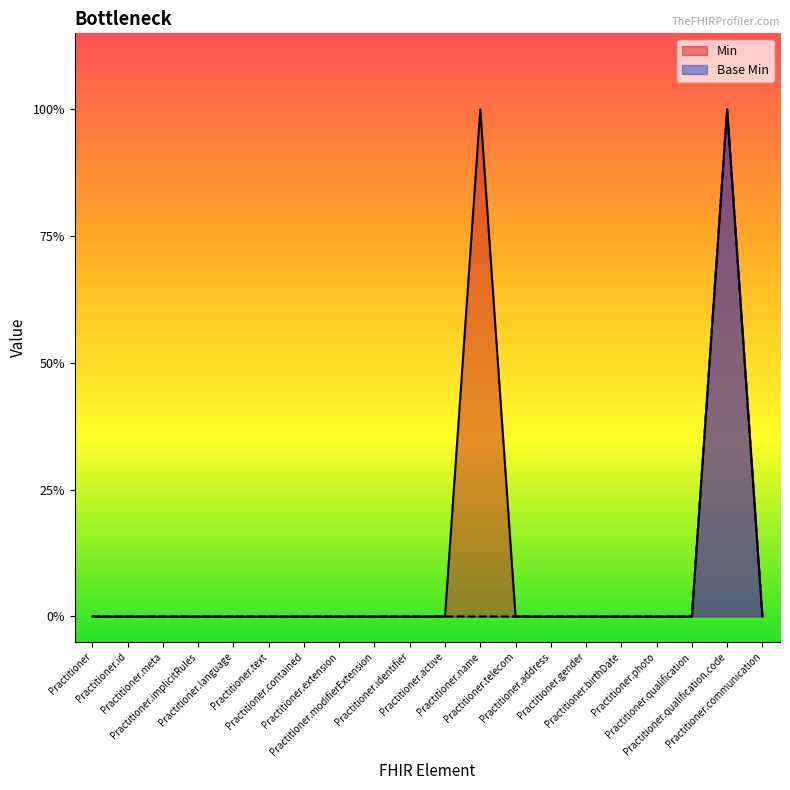

What are all the series names shown in the legend?

Min, Base Min